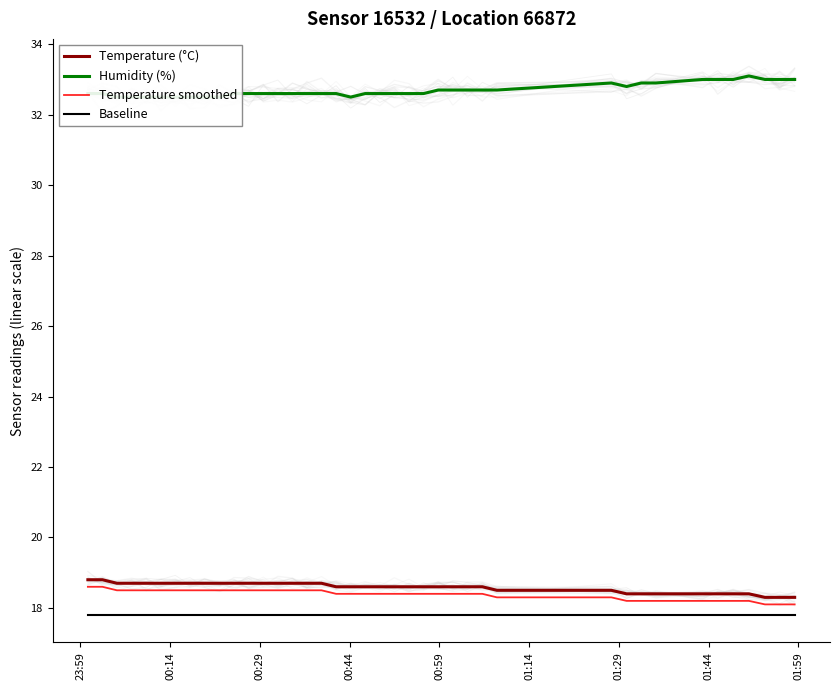

True or false: Baseline and Temperature (°C) cross at least once.

False